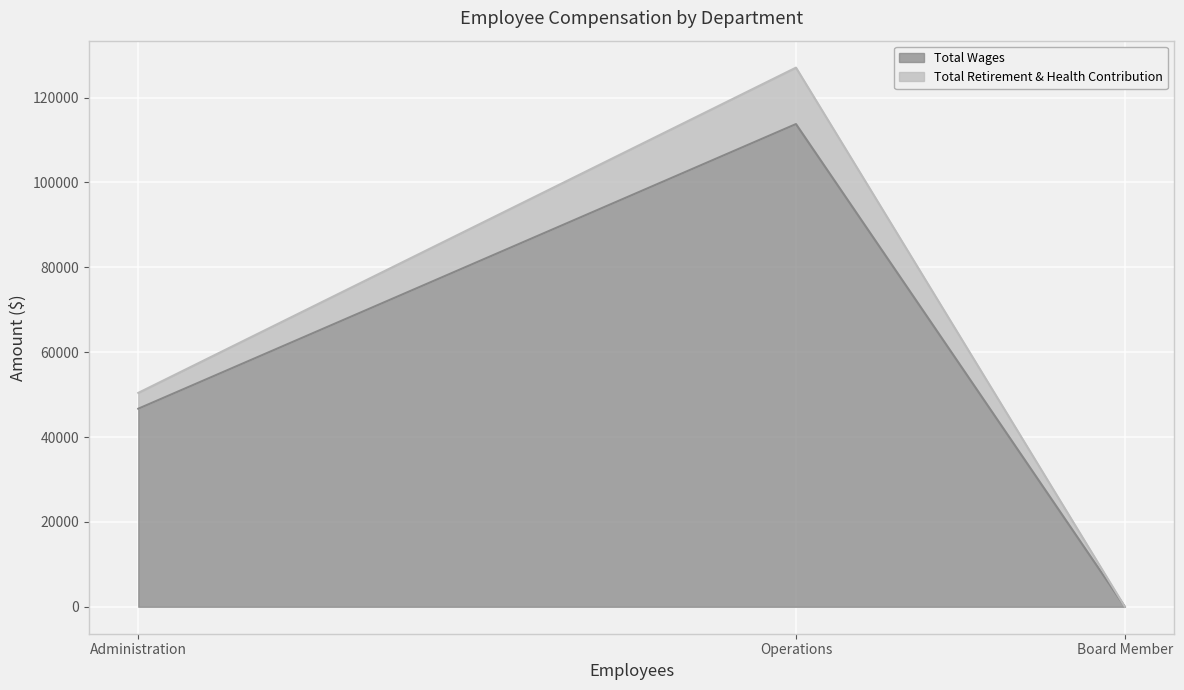

Which category has the lowest value across all series?

Board Member